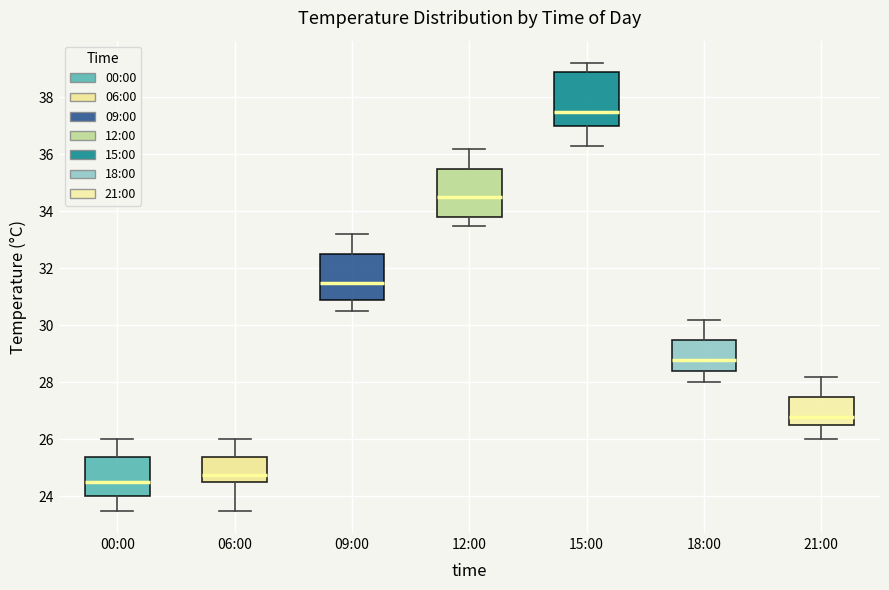

Reading left to right, read every box against the y-axis: the position of its median line, the range the box covers, and the ends of its whiskers. The values are not printed on the chart, so give them approximately, as read against the axis.

00:00: median 24.6, box 24.0 to 25.4, whiskers 23.6 to 26.0
06:00: median 24.8, box 24.6 to 25.4, whiskers 23.6 to 26.0
09:00: median 31.6, box 31.0 to 32.6, whiskers 30.6 to 33.2
12:00: median 34.6, box 33.8 to 35.6, whiskers 33.6 to 36.2
15:00: median 37.6, box 37.0 to 39.0, whiskers 36.4 to 39.2
18:00: median 28.8, box 28.4 to 29.6, whiskers 28.0 to 30.2
21:00: median 26.8, box 26.6 to 27.6, whiskers 26.0 to 28.2